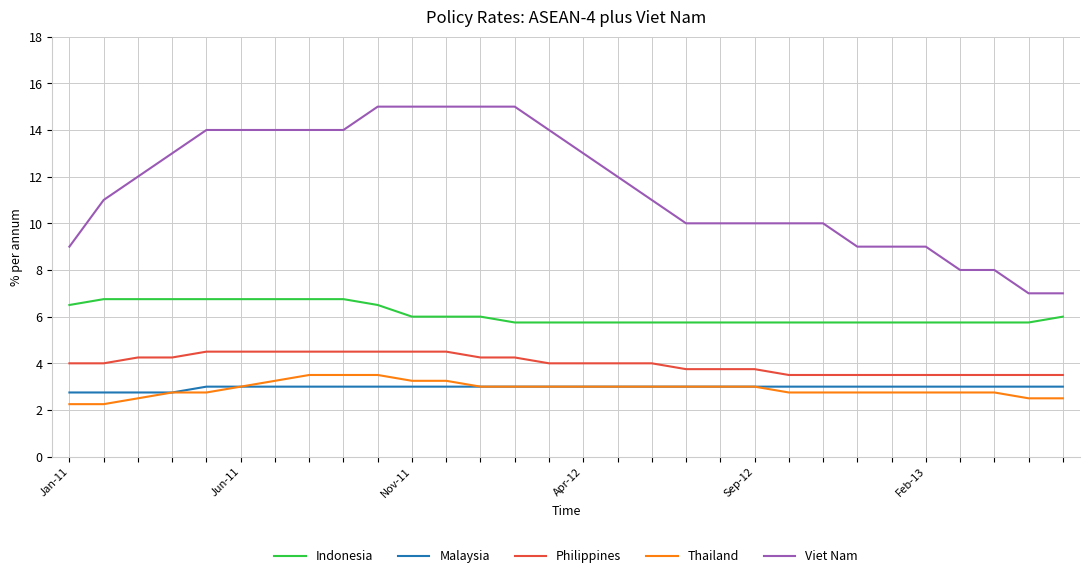

What are all the series names shown in the legend?

Indonesia, Malaysia, Philippines, Thailand, Viet Nam